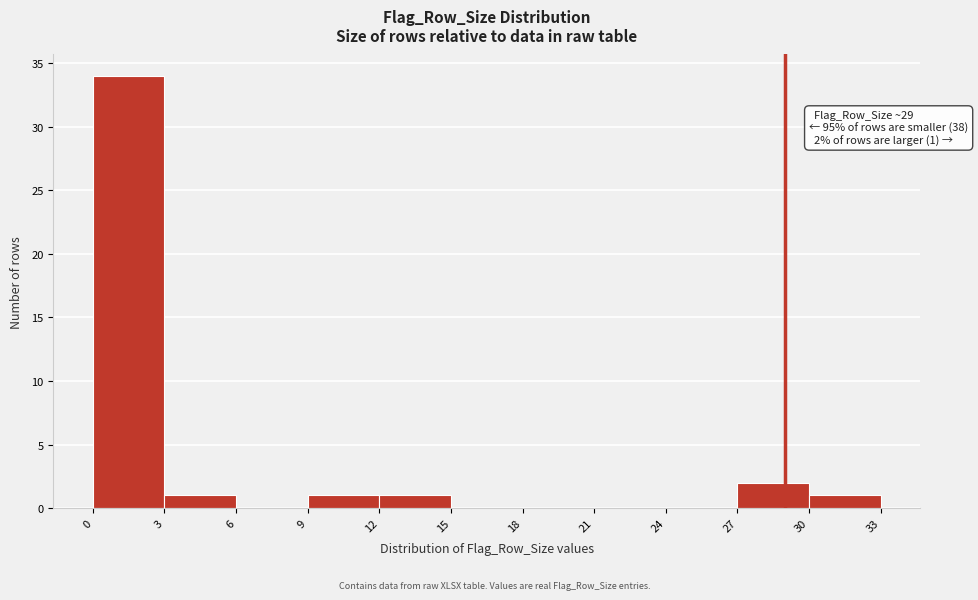

Which range on the x-axis has the tallest bar?

0 to 3